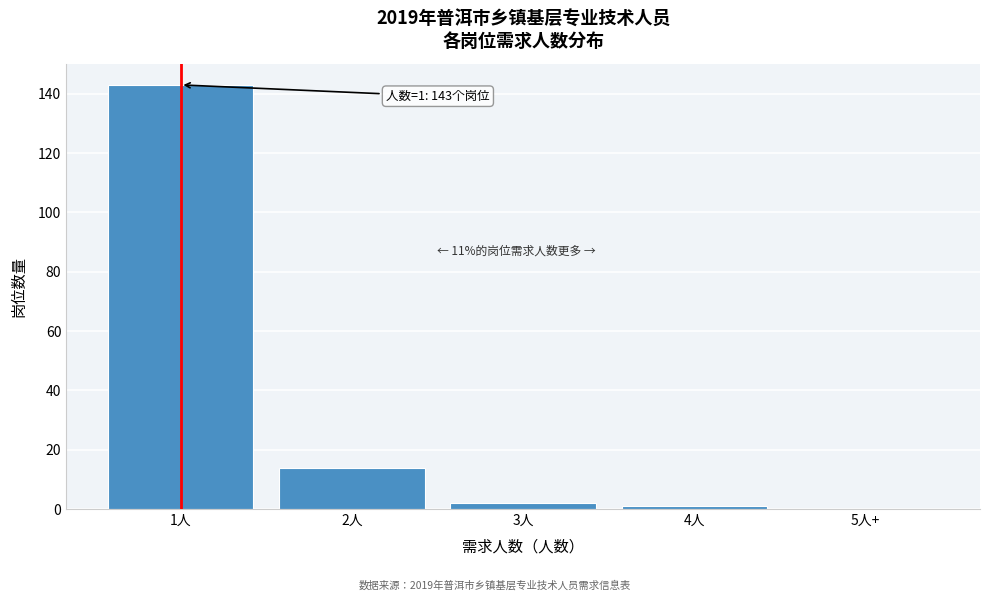

Reading left to right, list all the values displayed in this chart.

1人=143	2人=14	3人=2	4人=1	5人+=0